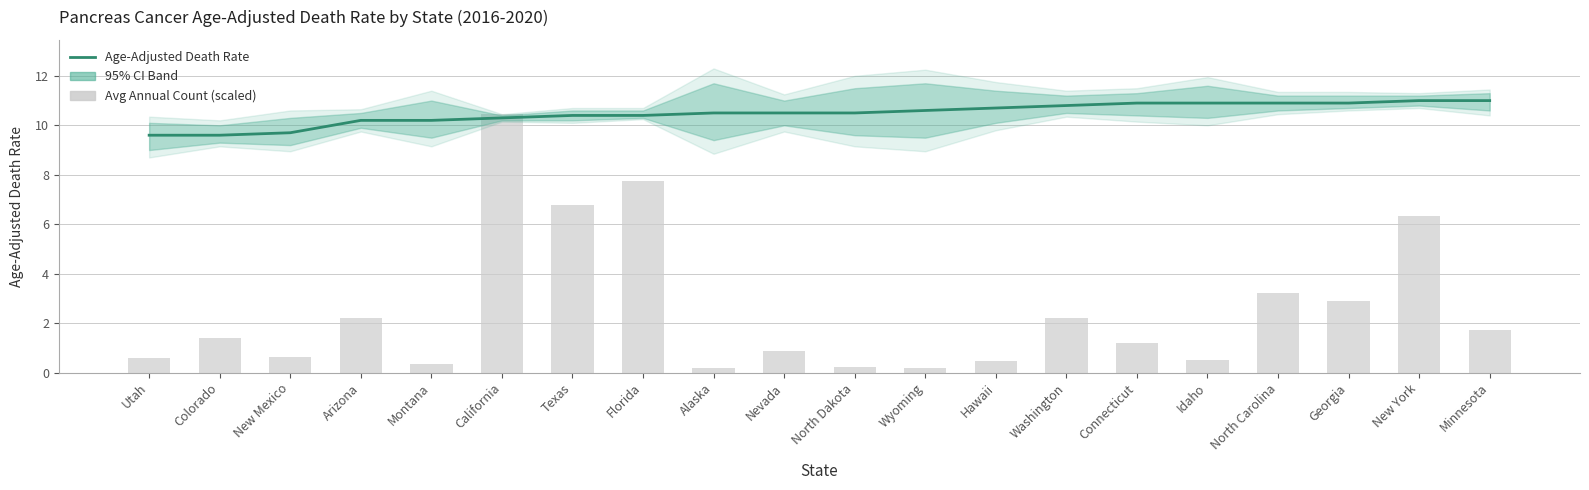

Reading right to left, transcribe all the data shown in this chart.

Age-Adjusted Death Rate: 11.0	11.0	10.9	10.9	10.9	10.9	10.8	10.7	10.6	10.5	10.5	10.5	10.4	10.4	10.3	10.2	10.2	9.7	9.6	9.6
Average Annual Count (scaled): 1.7	6.3	2.9	3.2	0.5	1.2	2.2	0.5	0.2	0.2	0.9	0.2	7.8	6.8	10.4	0.3	2.2	0.6	1.4	0.6